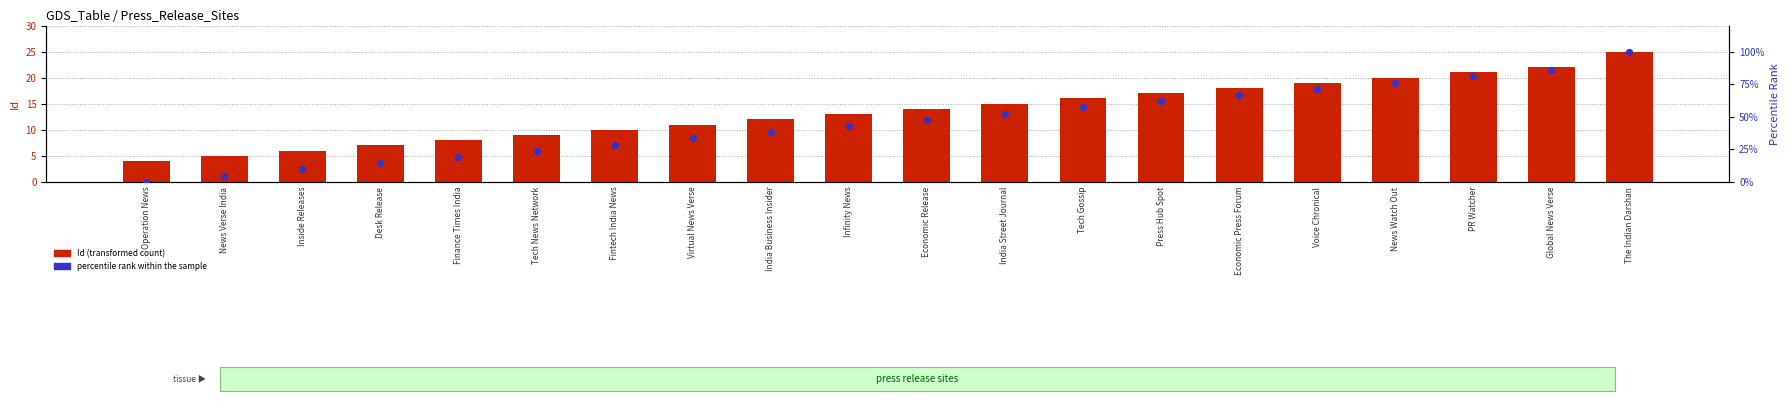

At how many categories does at least one series exceed 92?

1